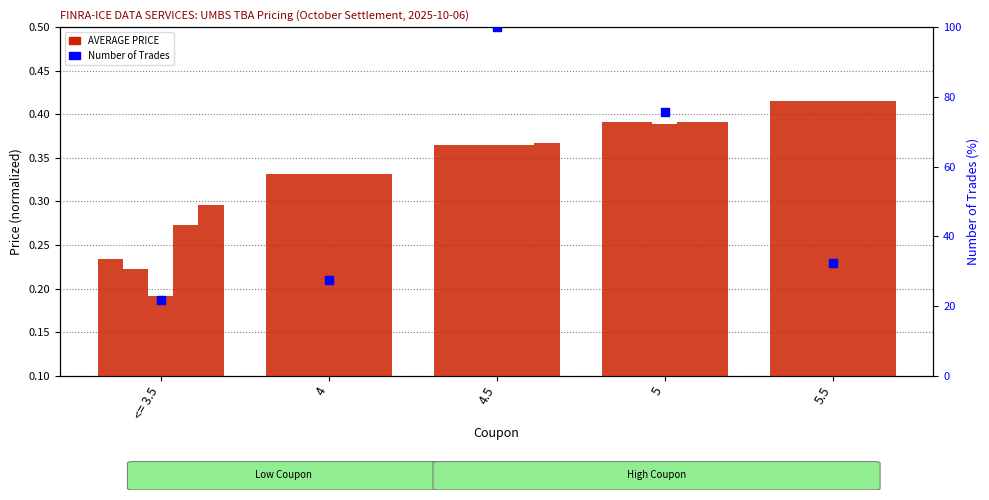

At how many categories does at least one series exceed 88?

1